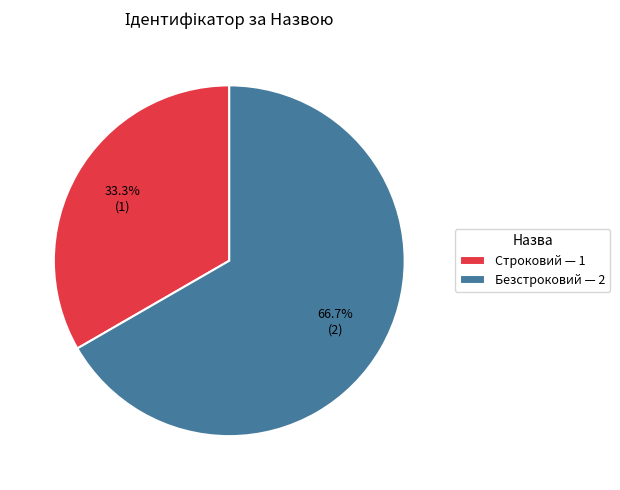

To the nearest percent, what portion does Безстроковий represent?

67%